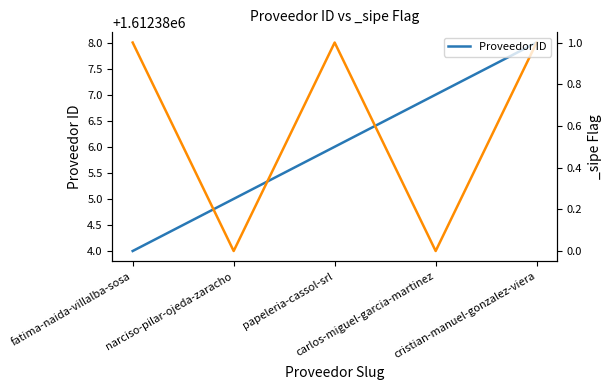

How many categories are shown in the chart?

5